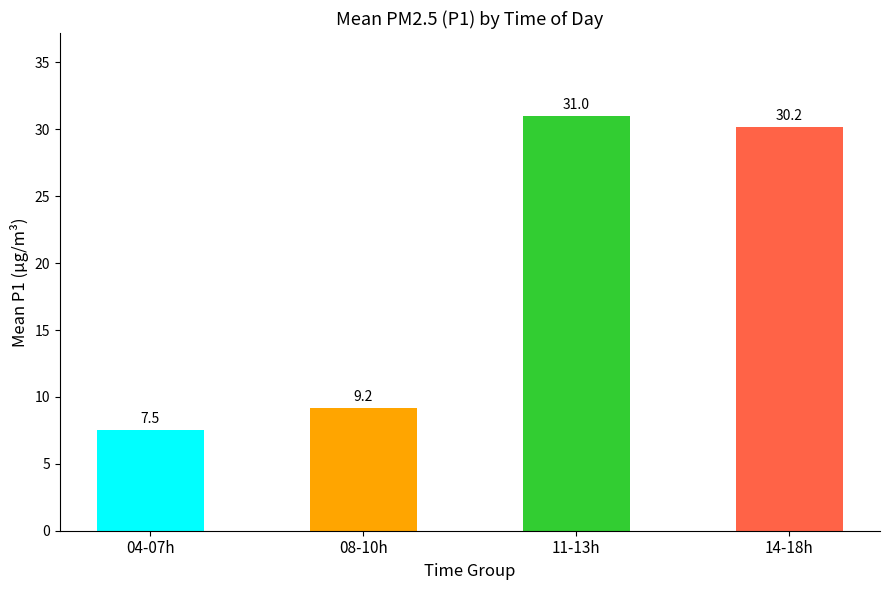

At which category is the sum across all series the highest?

11-13h